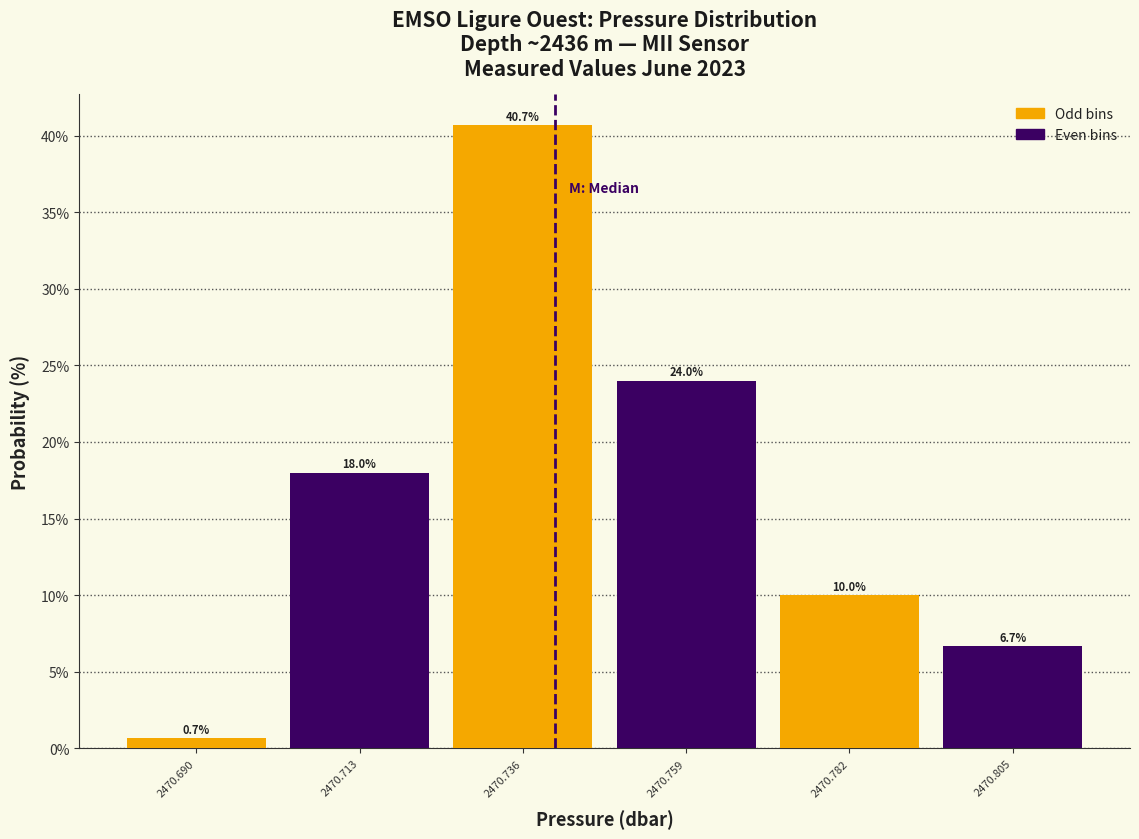

Reading left to right, transcribe this chart: for each bar, give the range it covers on the x-axis and its height. The bar edges are not printed on the chart, so give them approximately, as read against the axis.

2470.678 to 2470.701: 0.7
2470.701 to 2470.724: 18.0
2470.724 to 2470.747: 40.7
2470.747 to 2470.770: 24.0
2470.770 to 2470.793: 10.0
2470.793 to 2470.816: 6.7